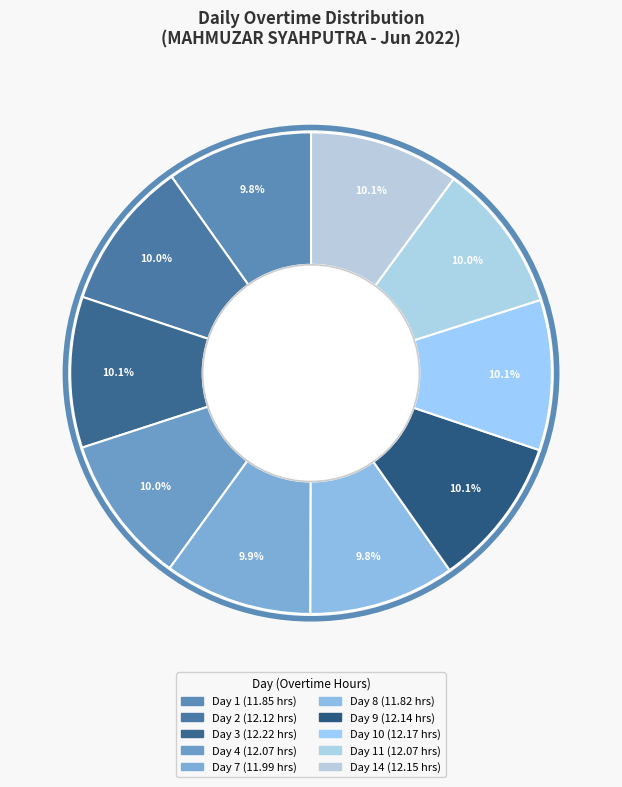

How many segments does this pie chart have?

10